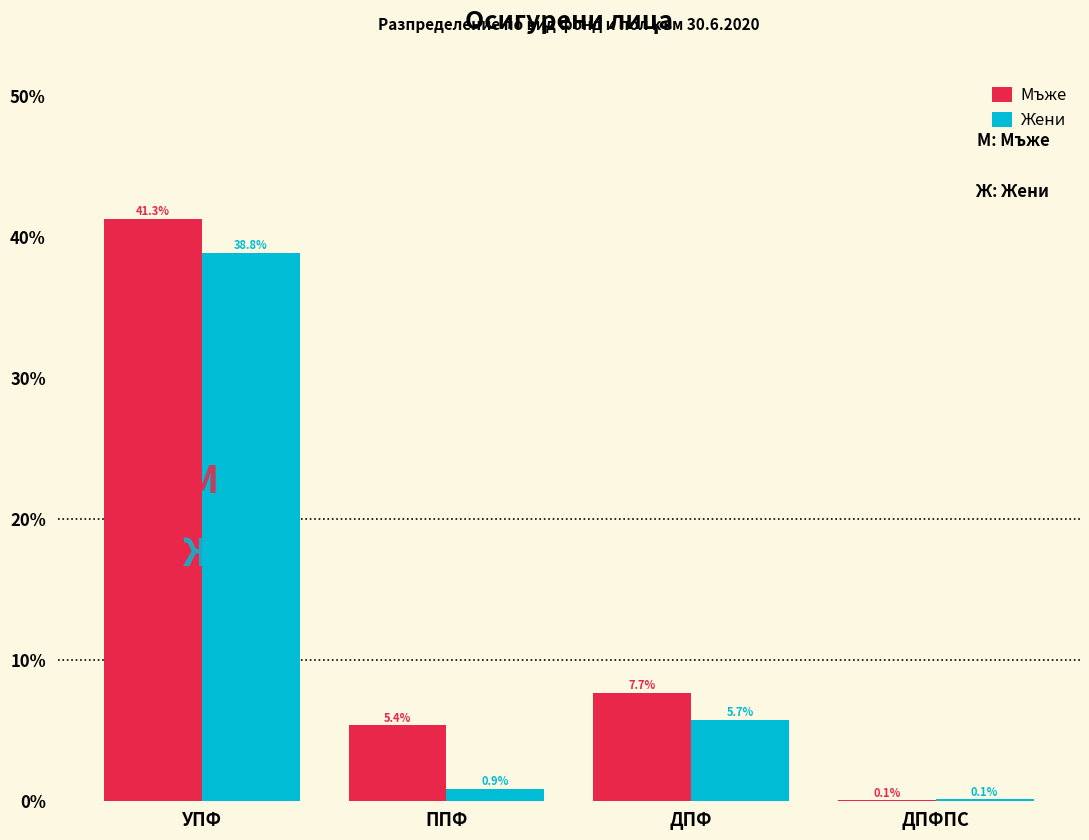

Reading left to right, extract all data points from this chart.

Мъже: УПФ=41.3	ППФ=5.4	ДПФ=7.7	ДПФПС=0.1
Жени: УПФ=38.8	ППФ=0.9	ДПФ=5.7	ДПФПС=0.1